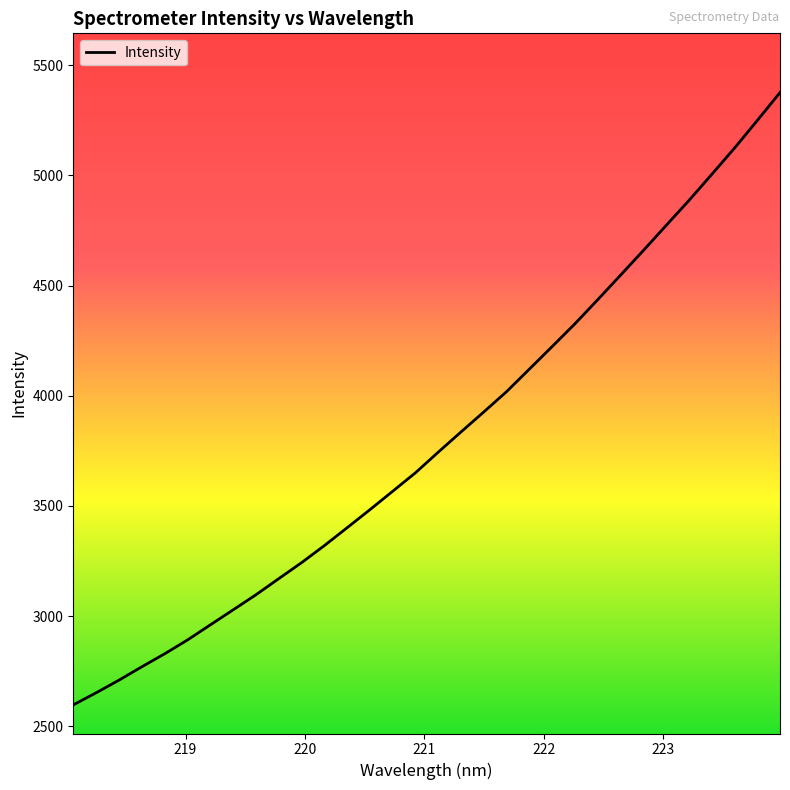

What is the minimum value shown in the chart?

2596.8